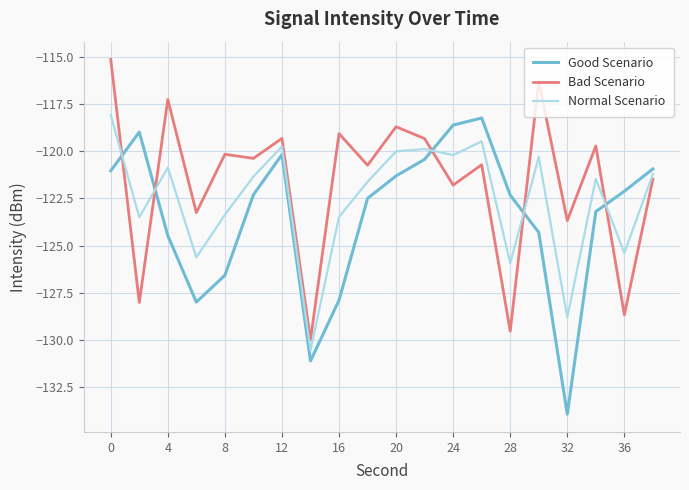

Which series has the largest total across all categories?

Bad Scenario